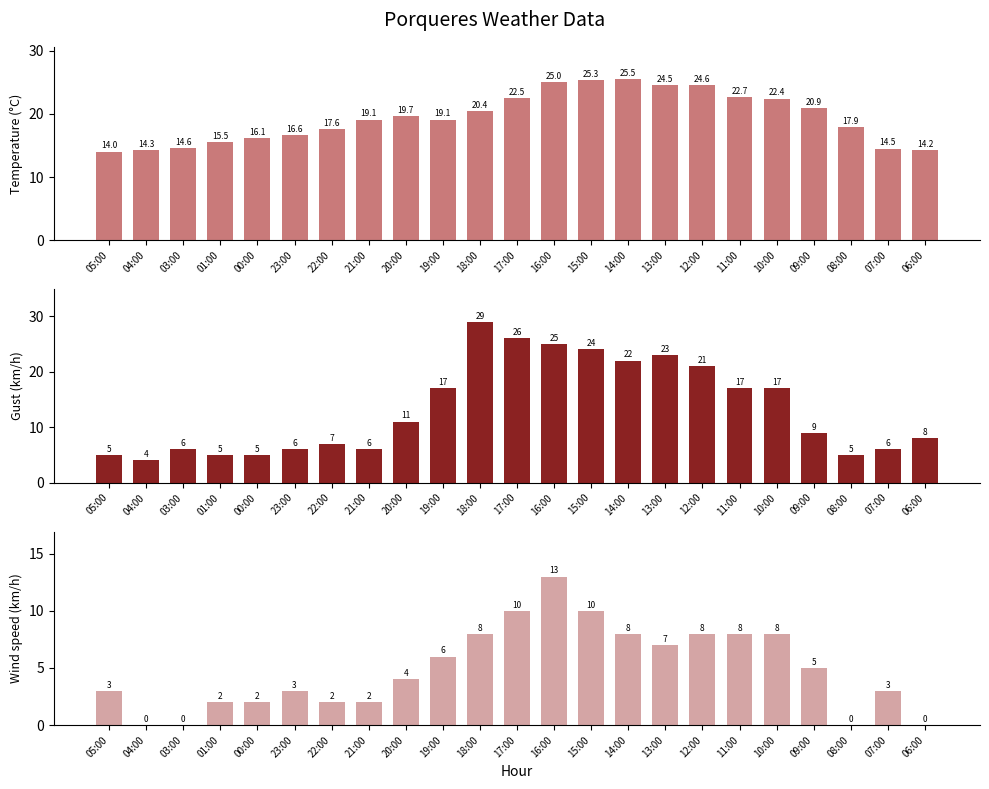

Is the value of Wind speed (km/h) at 07:00 greater than the value of Gust (km/h) at 18:00?

No